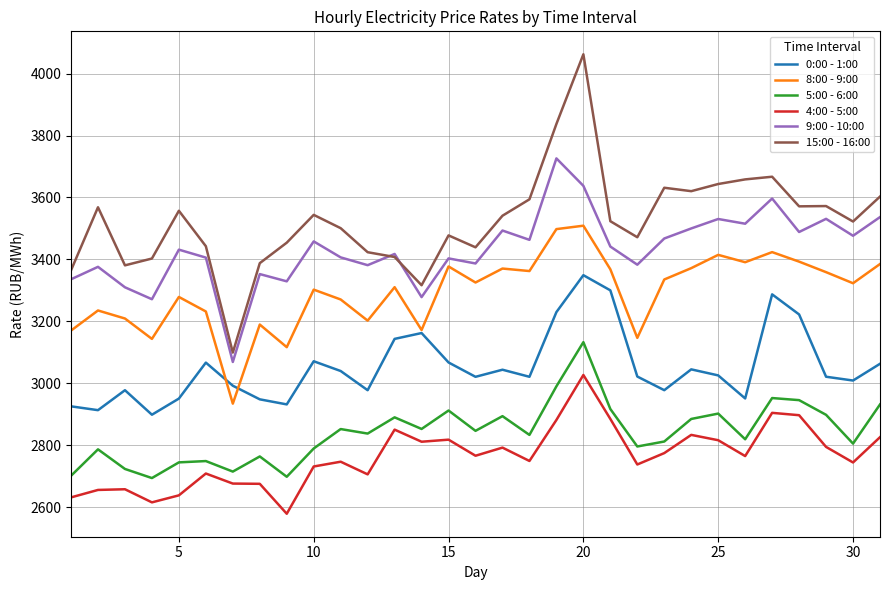

True or false: 4:00 - 5:00 and 9:00 - 10:00 cross at least once.

False